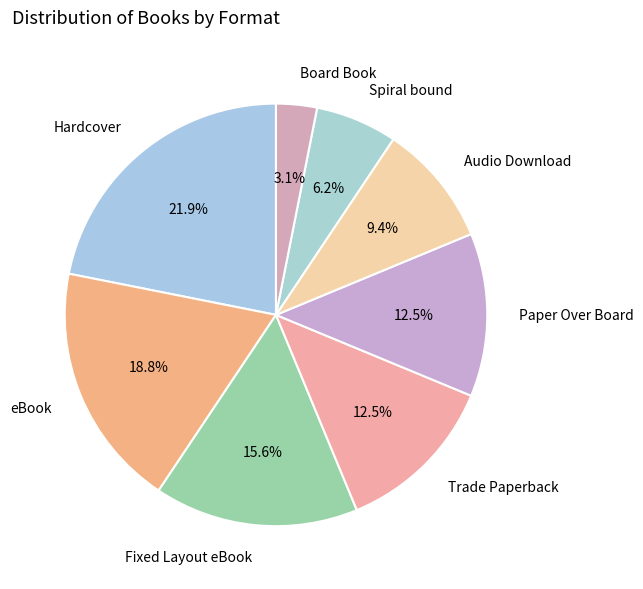

True or false: Hardcover accounts for 11% of the total.

False